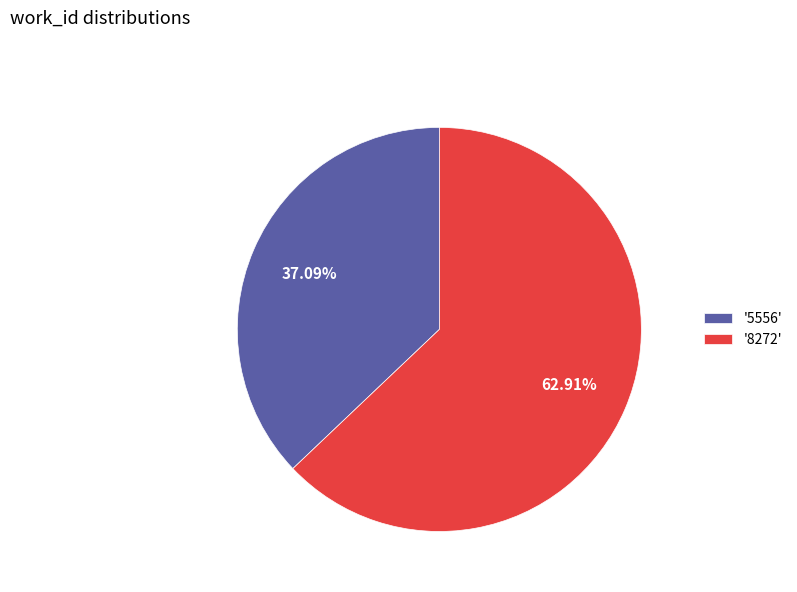

Which has a higher value, '5556' or '8272'?

'8272'